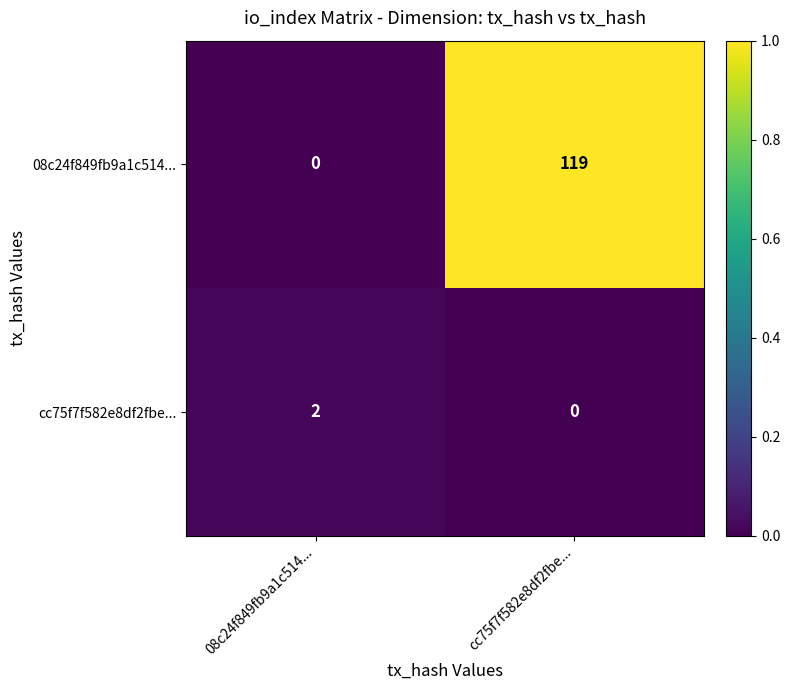

List the series in order of their peak value, lowest first.

cc75f7f582e8df2fbe..., 08c24f849fb9a1c514...